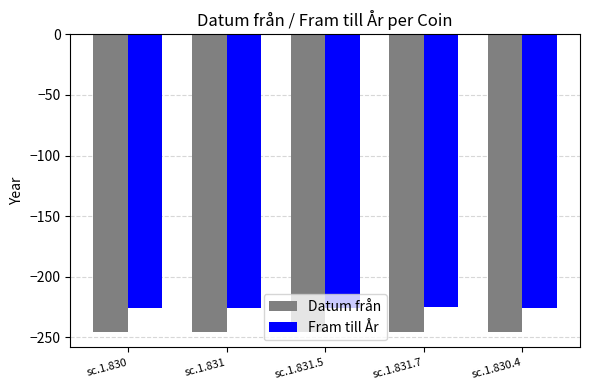

What is the value of the Fram till År bar at the 5th from the left?

-226